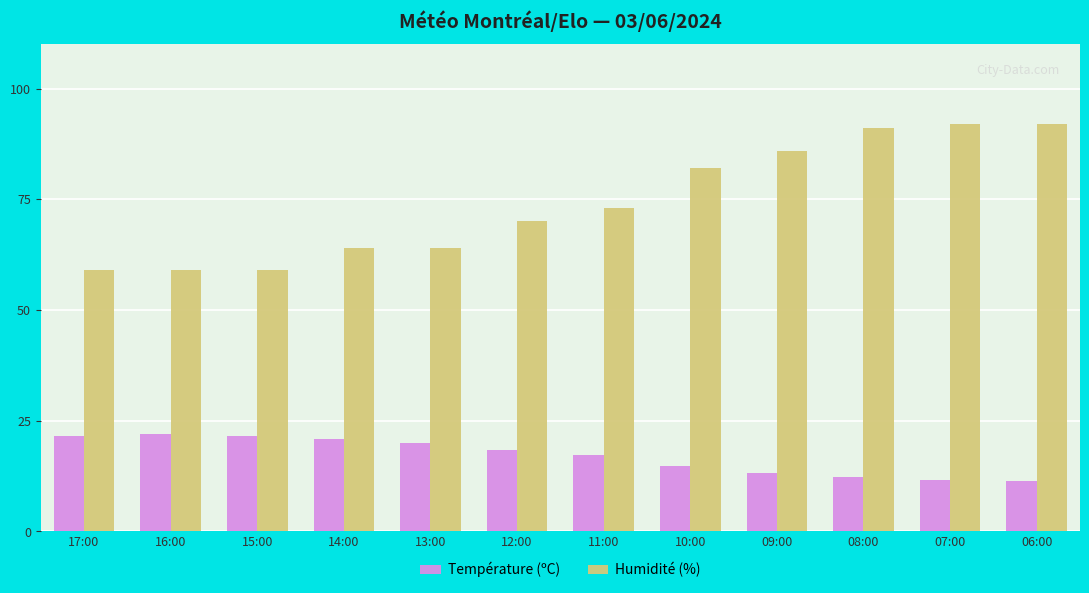

Rank the series at 15:00 from lowest to highest value.

Température (ºC), Humidité (%)